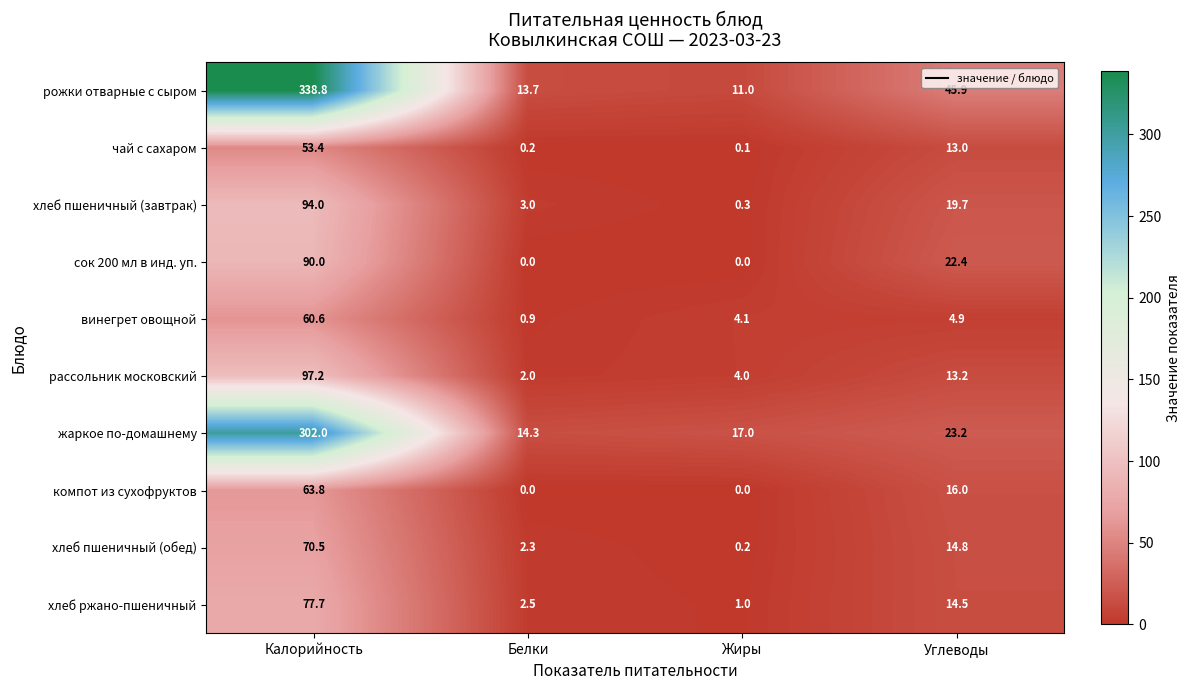

List the labels in order of хлеб пшеничный (обед) value, smallest first.

Жиры, Белки, Углеводы, Калорийность